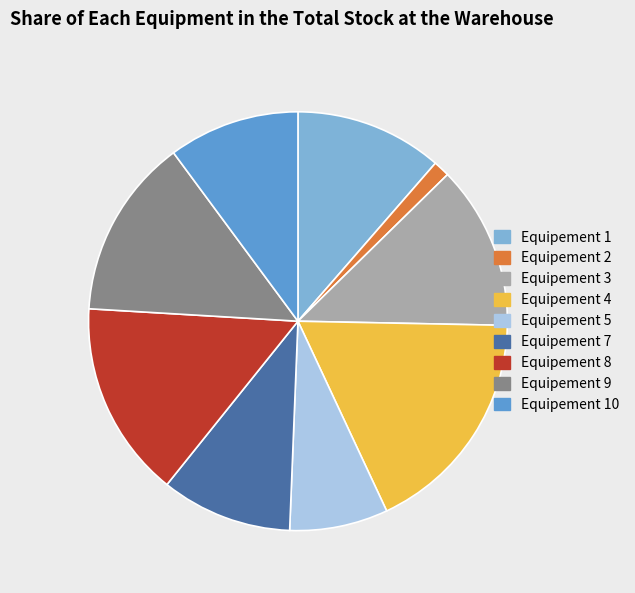

Is it true that Equipement 3 is 19% of the pie?

False